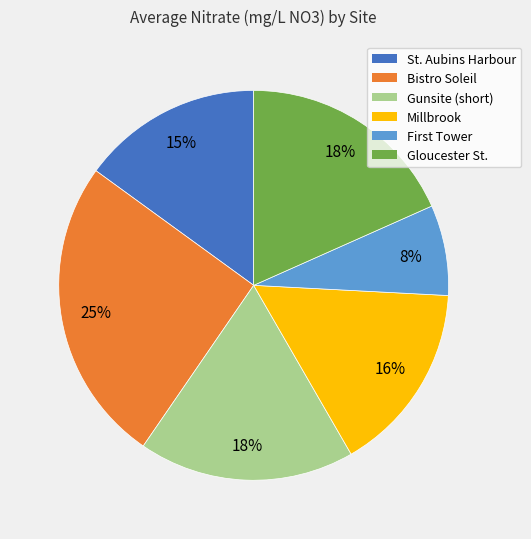

What is the ratio of the value at St. Aubins Harbour to the value at Gloucester St.?

0.8